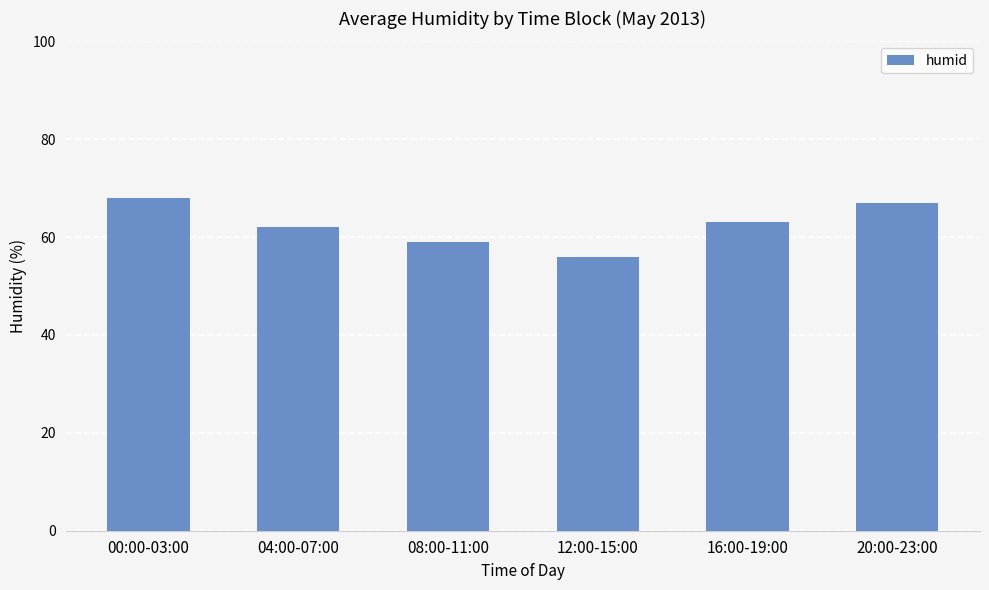

Reading right to left, what are all the values shown in this chart?

67	63	56	59	62	68